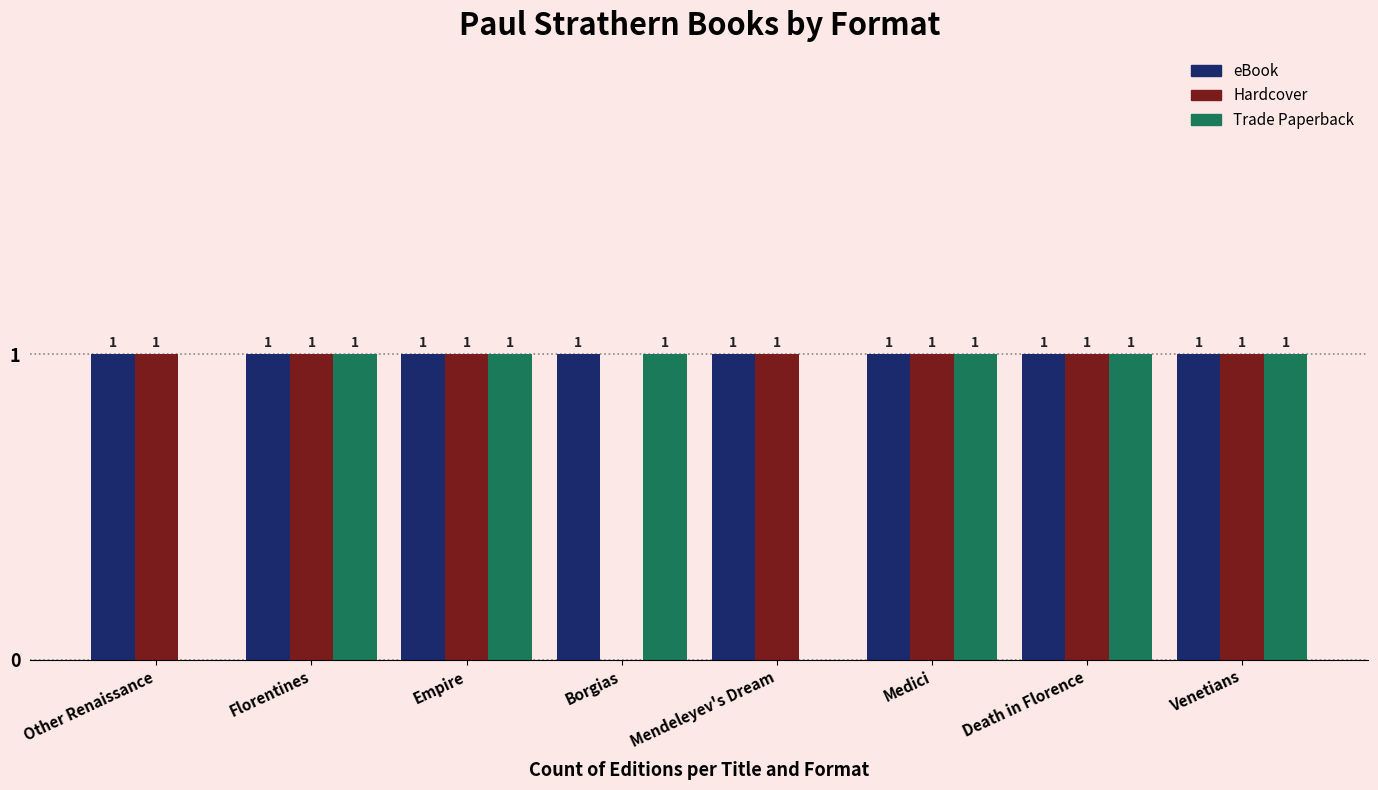

The value of Hardcover at Venetians is 1. True or false?

True